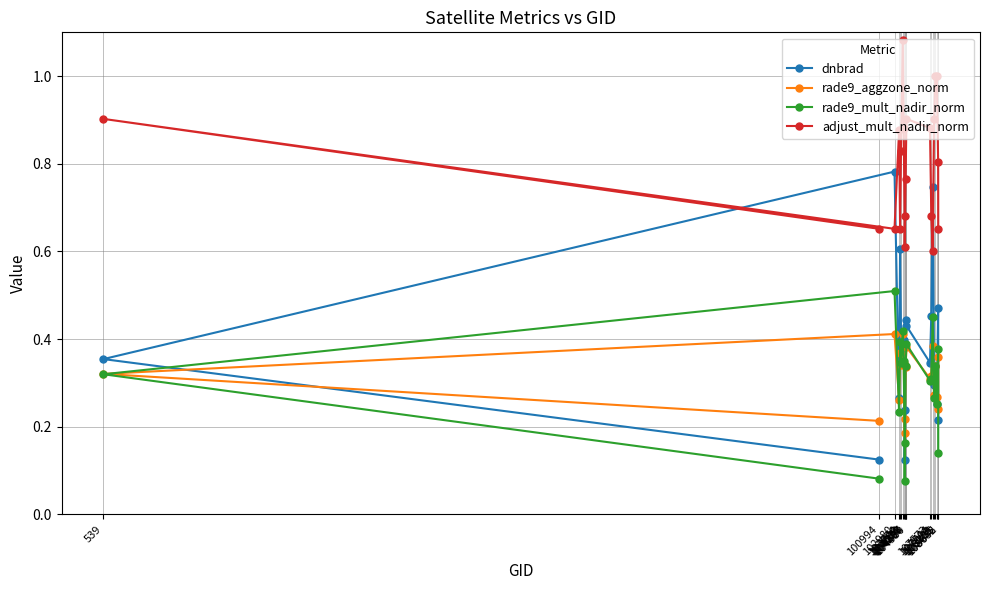

Which series has the largest range (max minus min)?

dnbrad